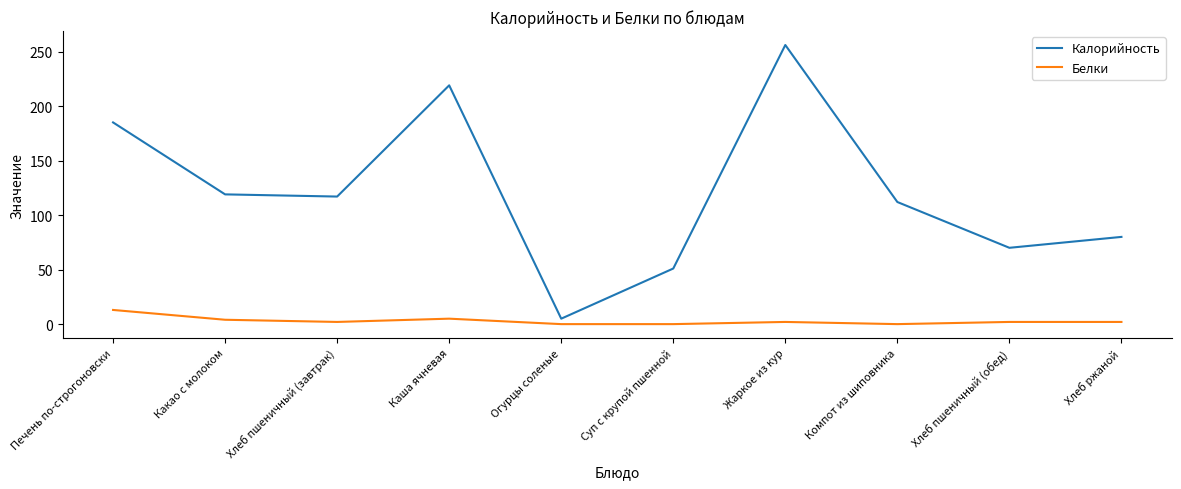

What is the spread (max minus min) of values at Суп с крупой пшенной?

51